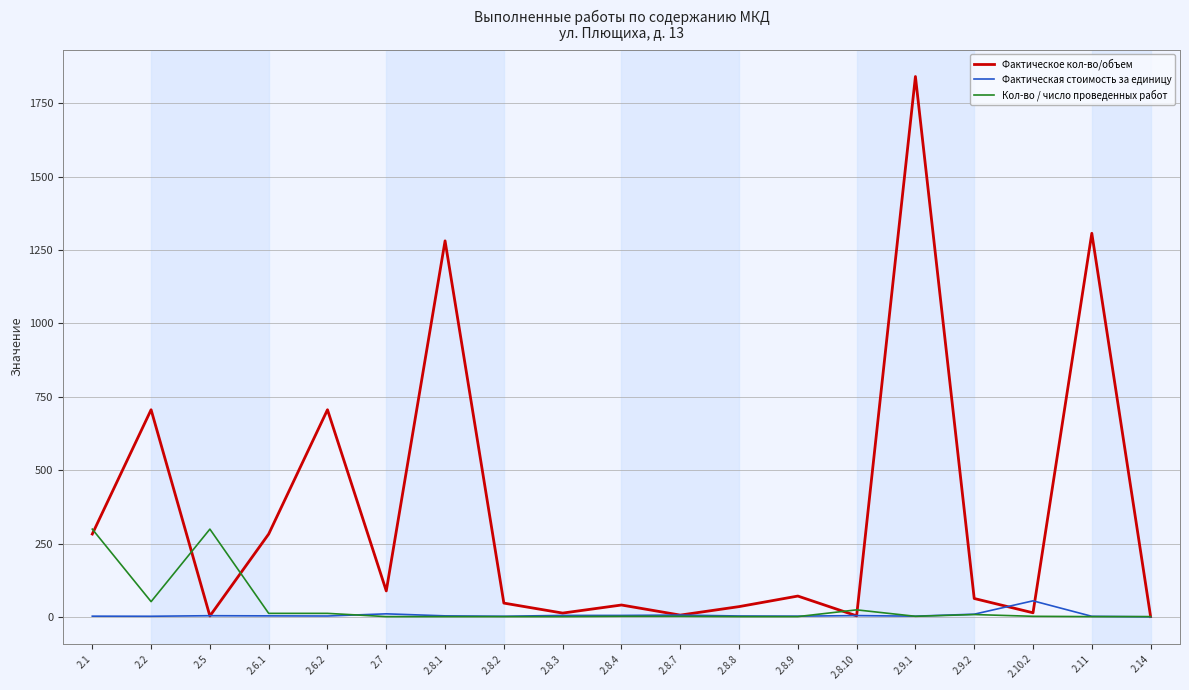

What position from the right is 2.1?

19